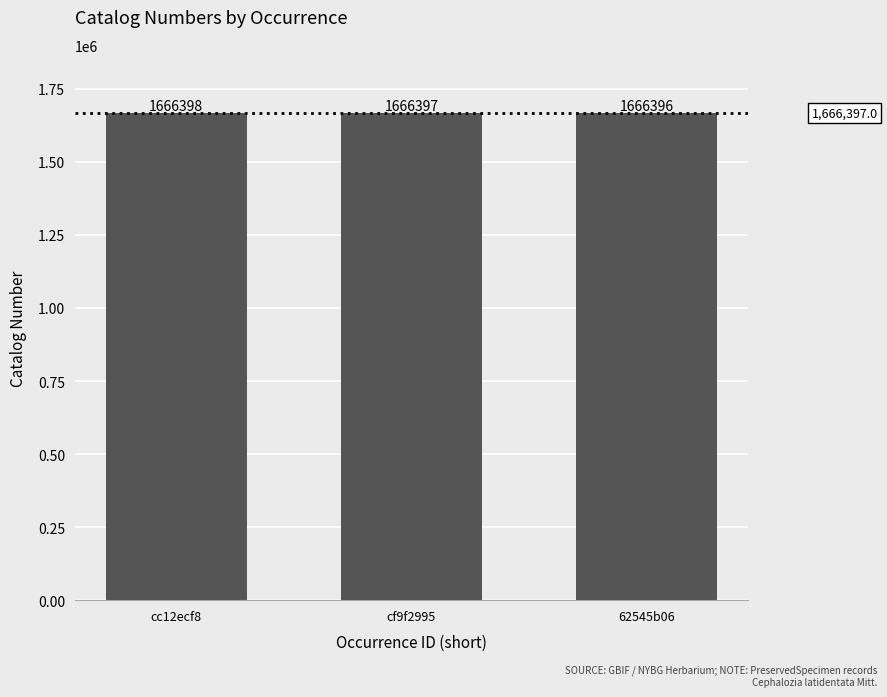

What is the difference between the second highest and minimum values?

1